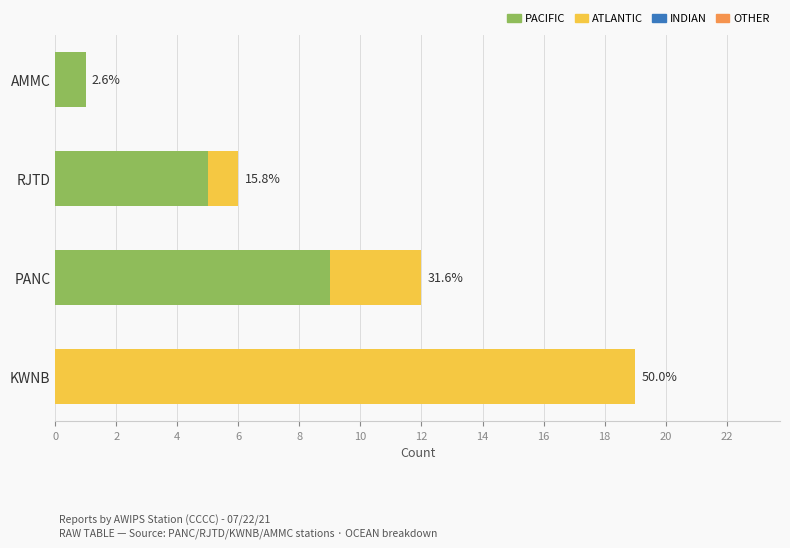

List the series in order of their peak value, lowest first.

PACIFIC, ATLANTIC